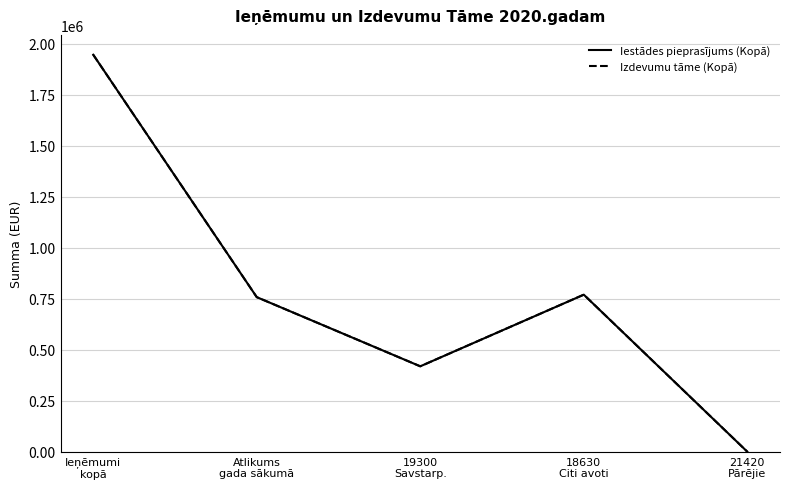

True or false: Iestādes pieprasījums (Kopā) and Izdevumu tāme (Kopā) intersect in this chart.

False